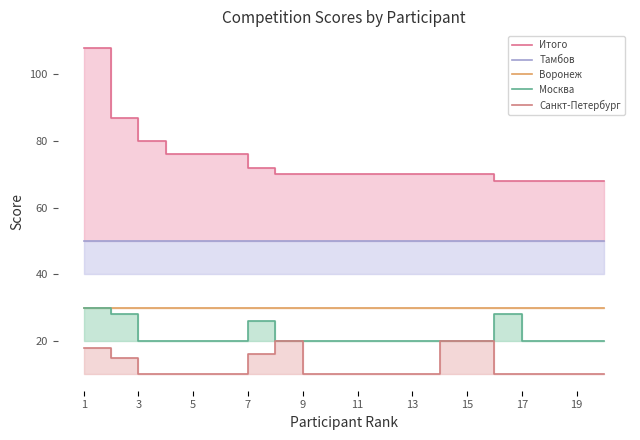

What are all the series names shown in the legend?

Итого, Тамбов, Воронеж, Москва, Санкт-Петербург